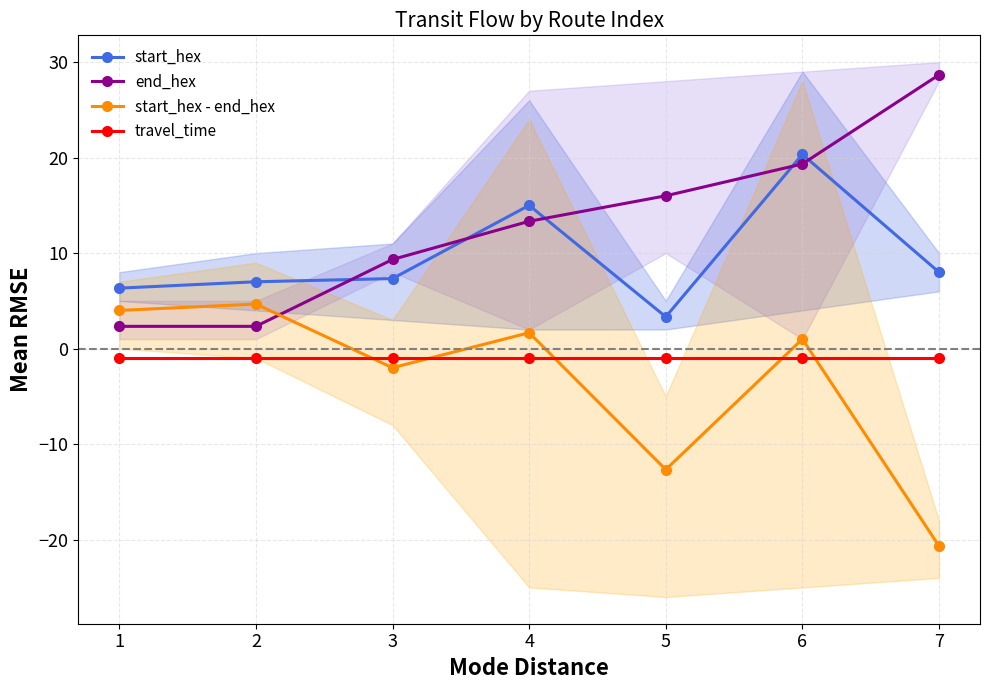

How many interior local peaks does the start_hex - end_hex series have?

3